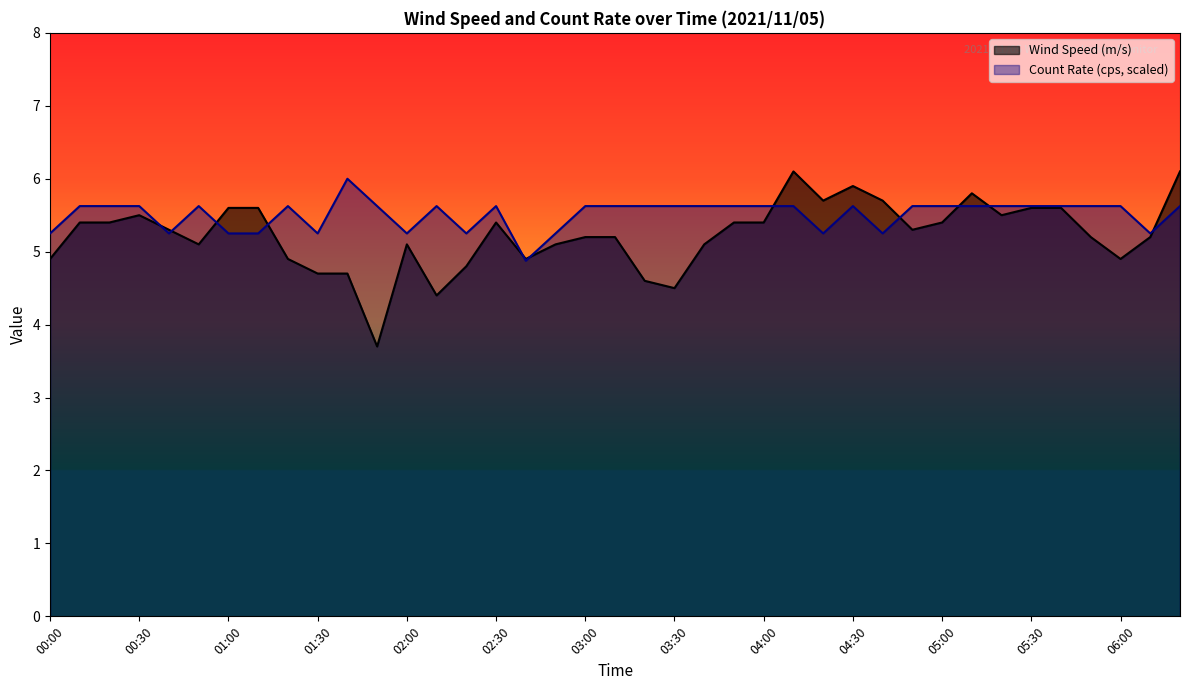

Rank the series by their maximum value, from highest to lowest.

Wind Speed (m/s), Count Rate (cps, scaled)